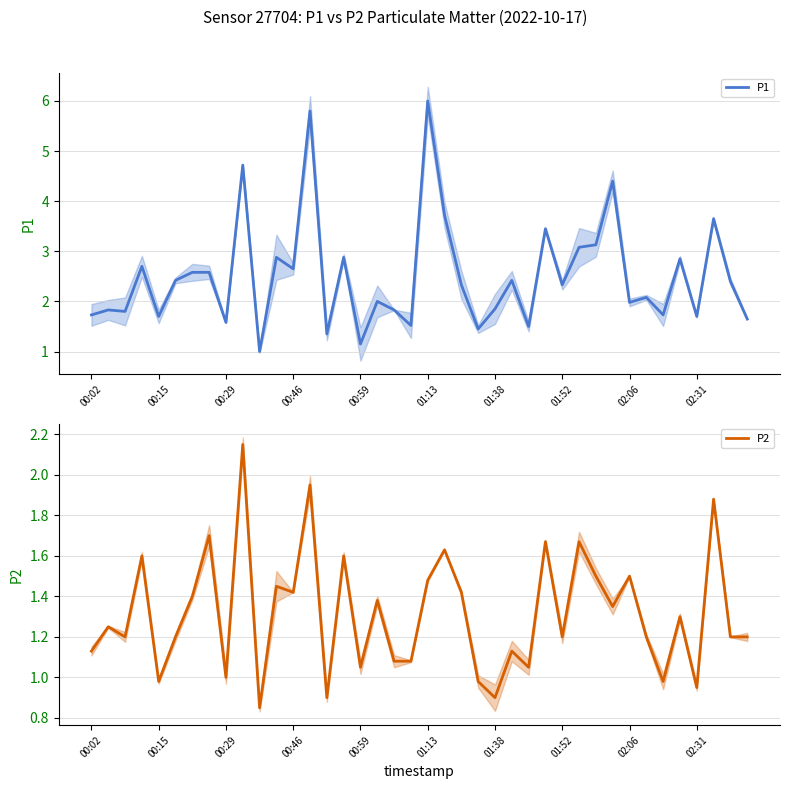

What is the average value of the P1 series?

2.5